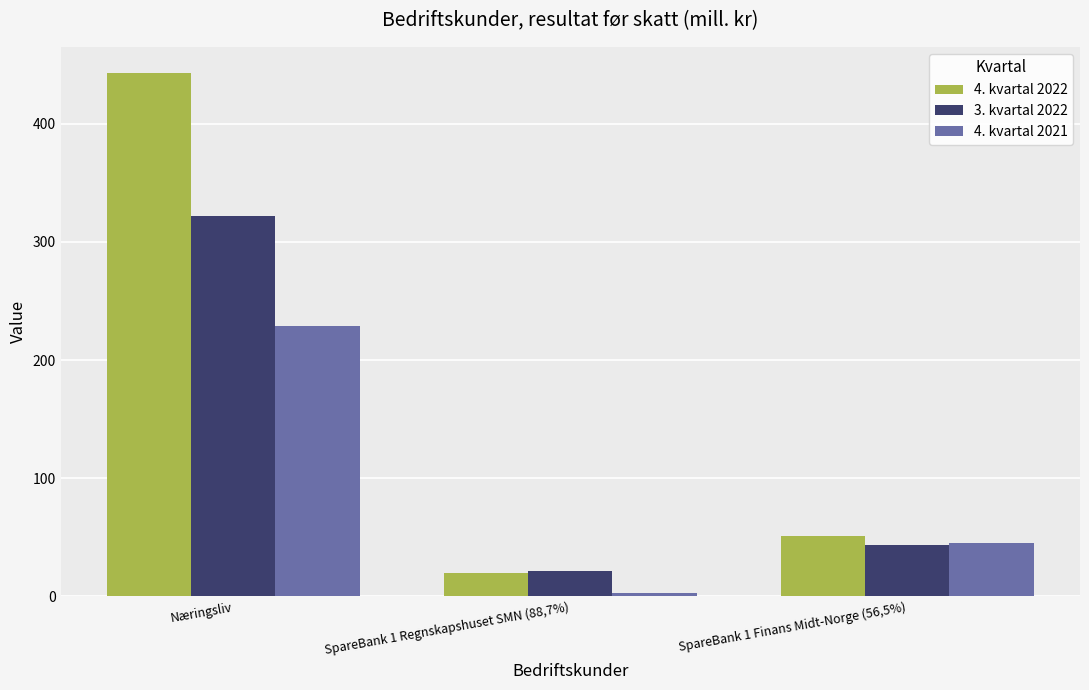

Rank the series by their average value, from highest to lowest.

4. kvartal 2022, 3. kvartal 2022, 4. kvartal 2021